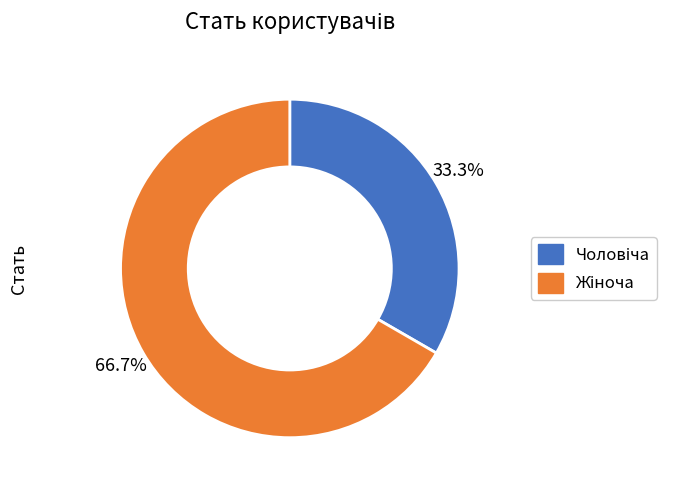

Does any single category account for the majority?

Yes